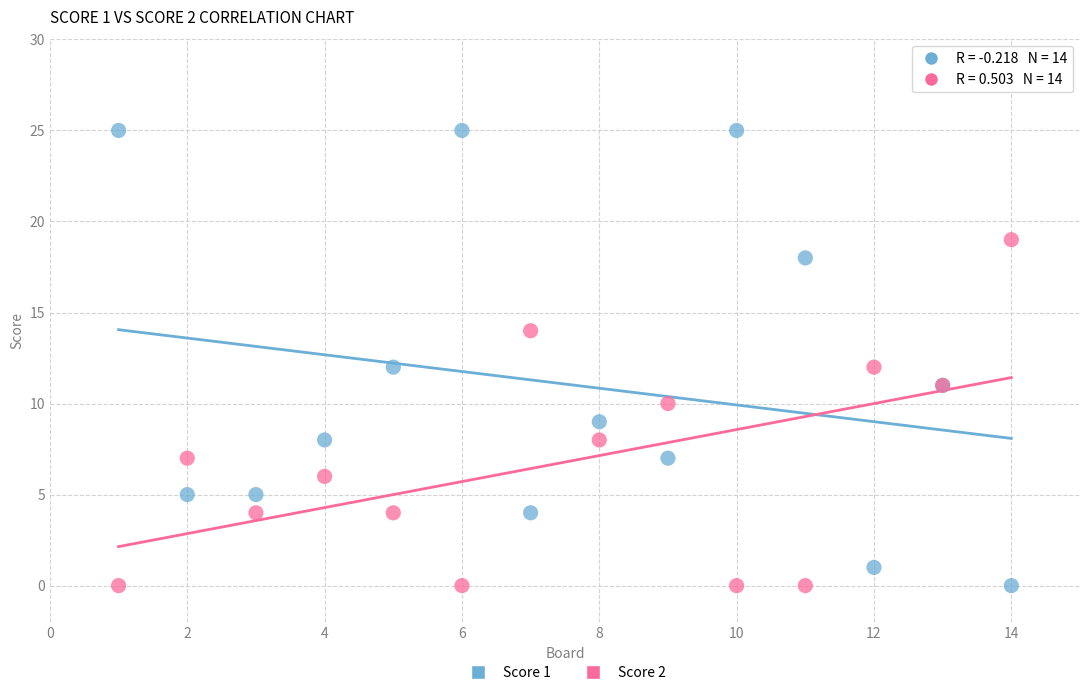

Which series contains the highest Y value?

Score 1